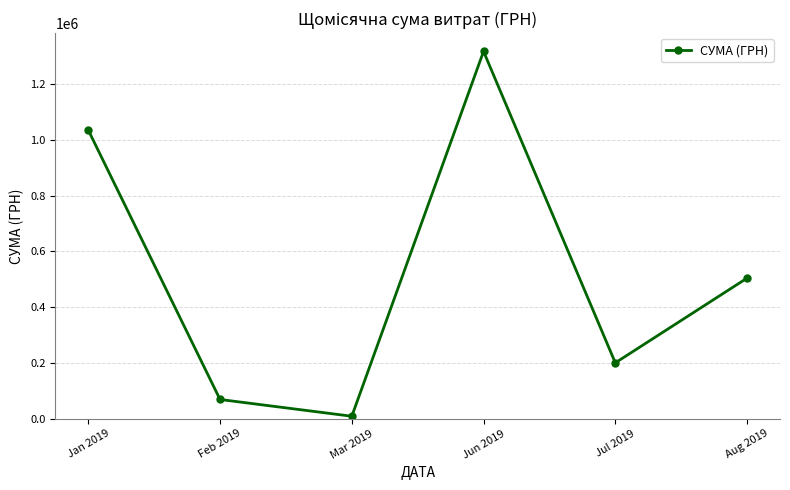

What is the label of the 5th point from the left?

Jul 2019